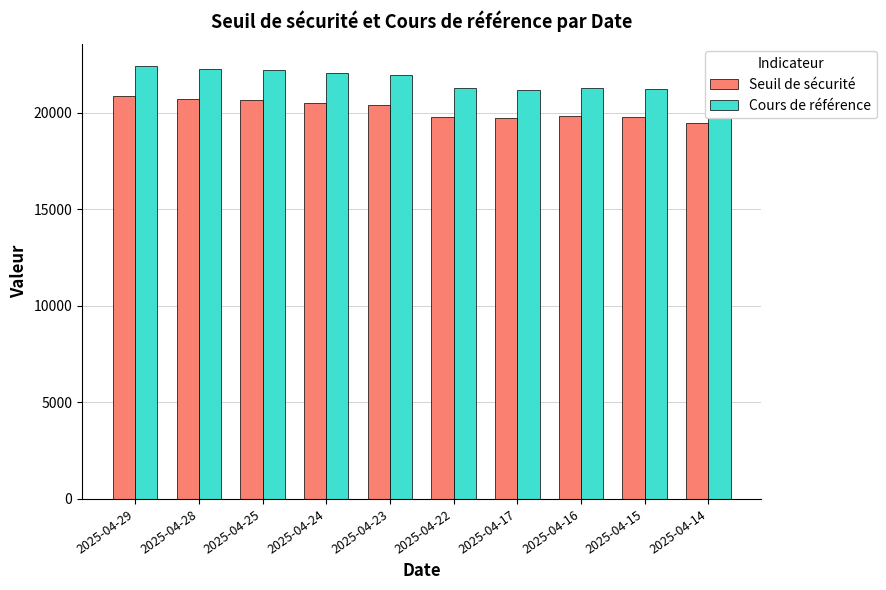

How many bars are there in total?

20